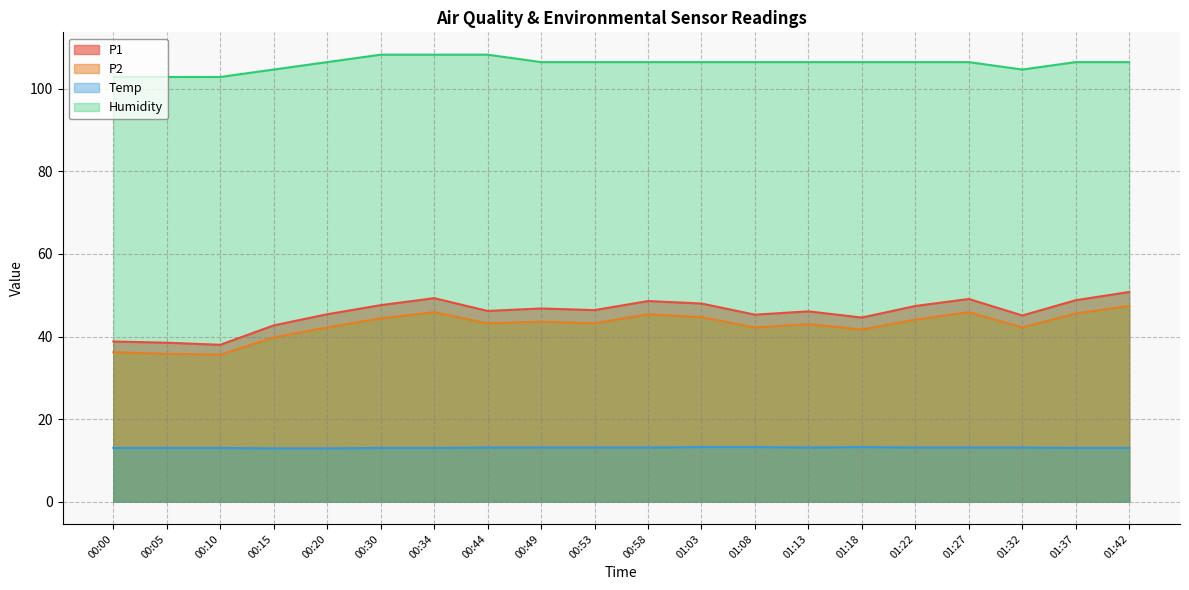

Is it true that P2 equals 43.6 at 00:49?

True